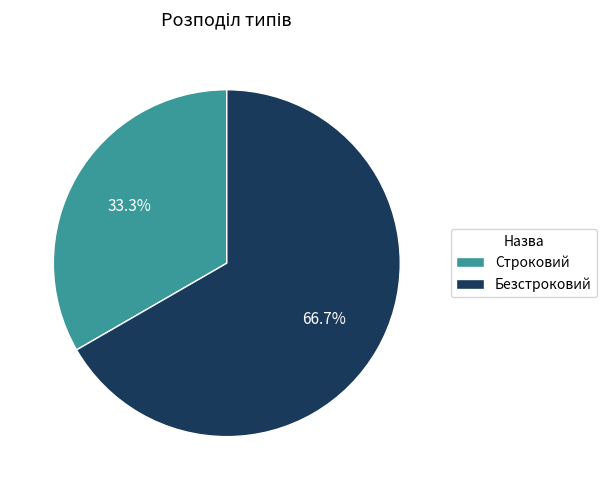

How many segments does this pie chart have?

2